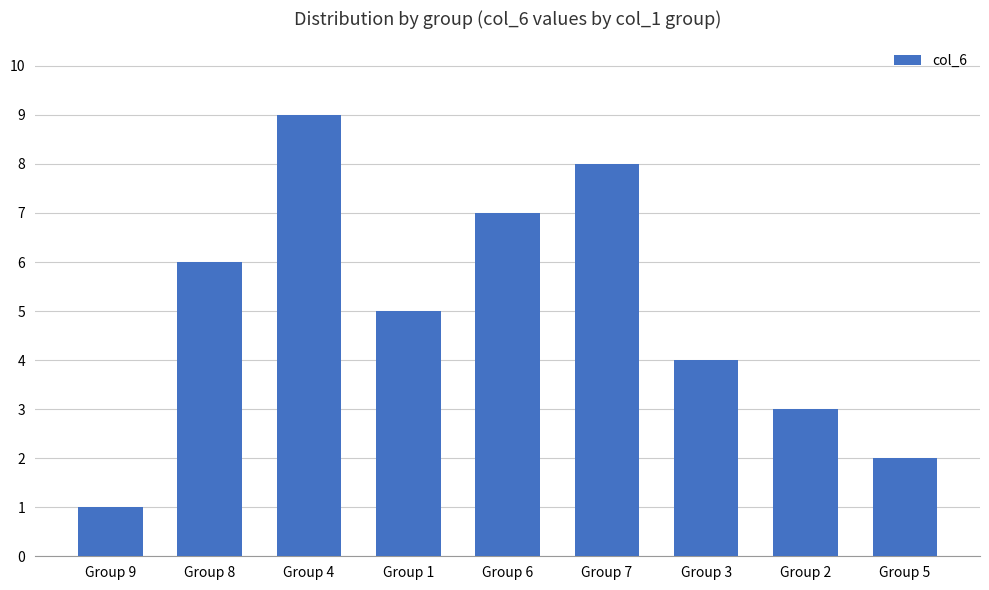

What is the label of the 3rd bar from the right?

Group 3